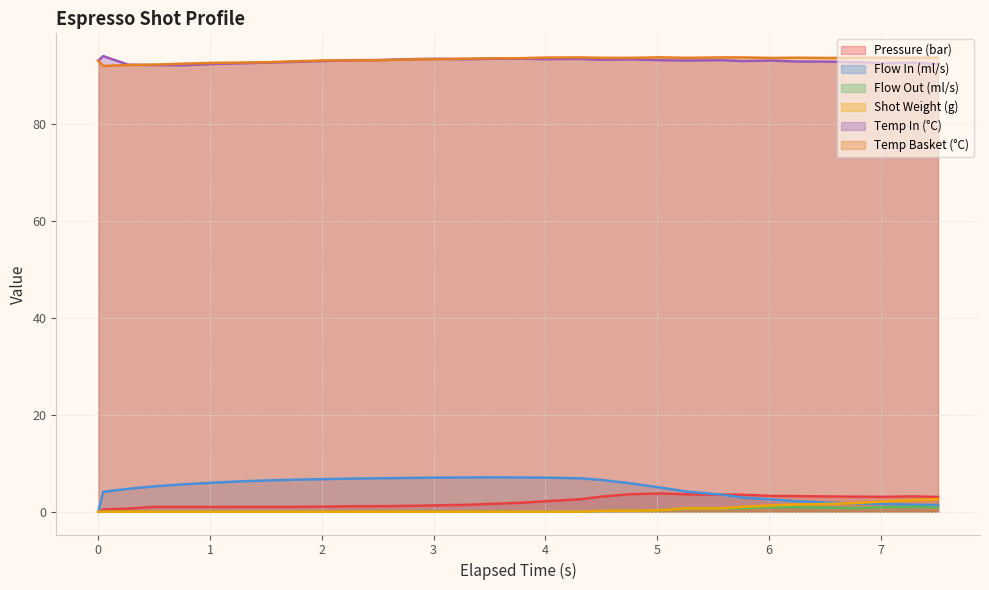

Which series has the widest spread of values?

Flow In (ml/s)